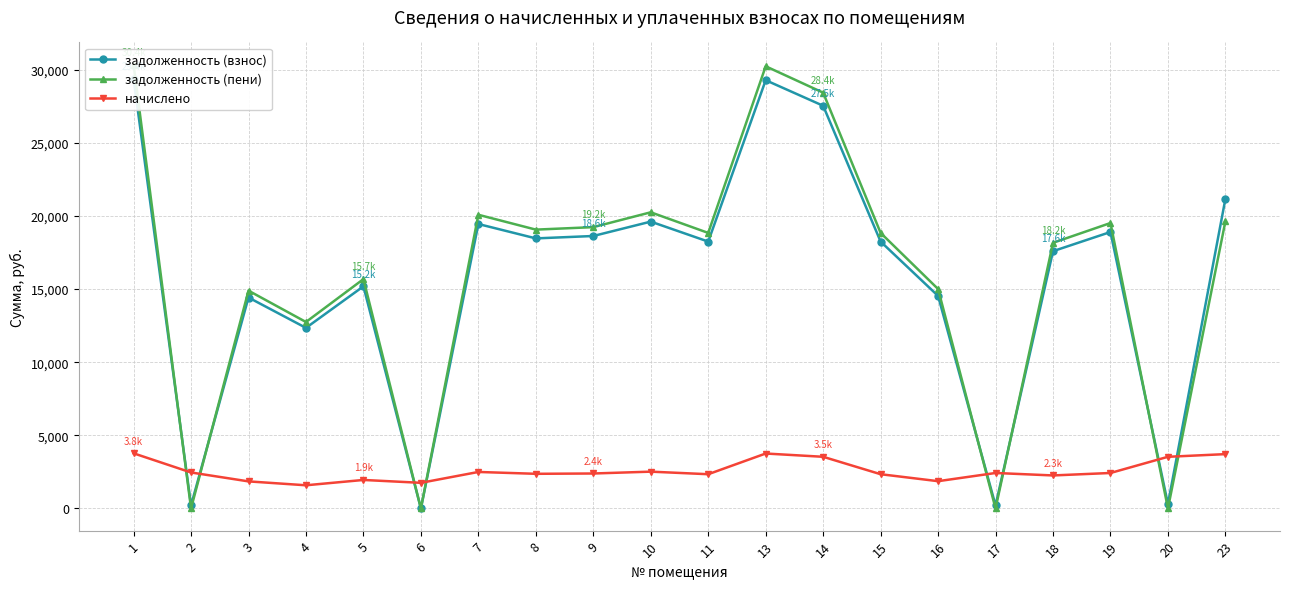

What is the value of the начислено point at the 1st from the left?

3770.3